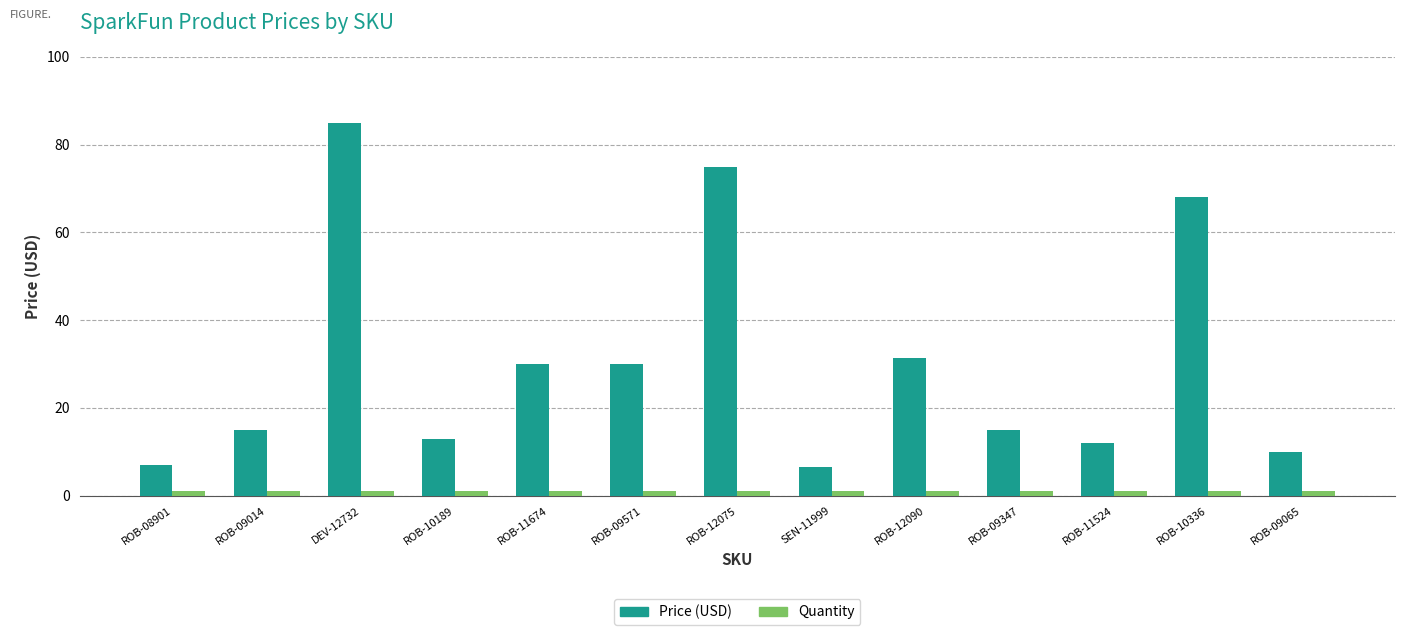

What is the label of the 12th bar from the left?

ROB-10336